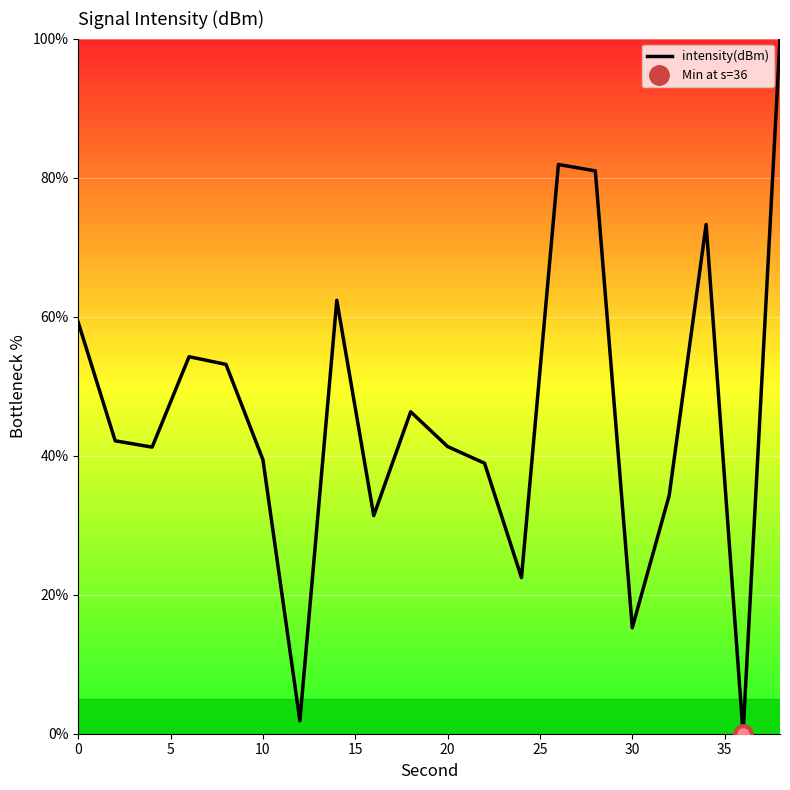

The intensity(dBm) series shows 90.3 at 0. True or false?

False